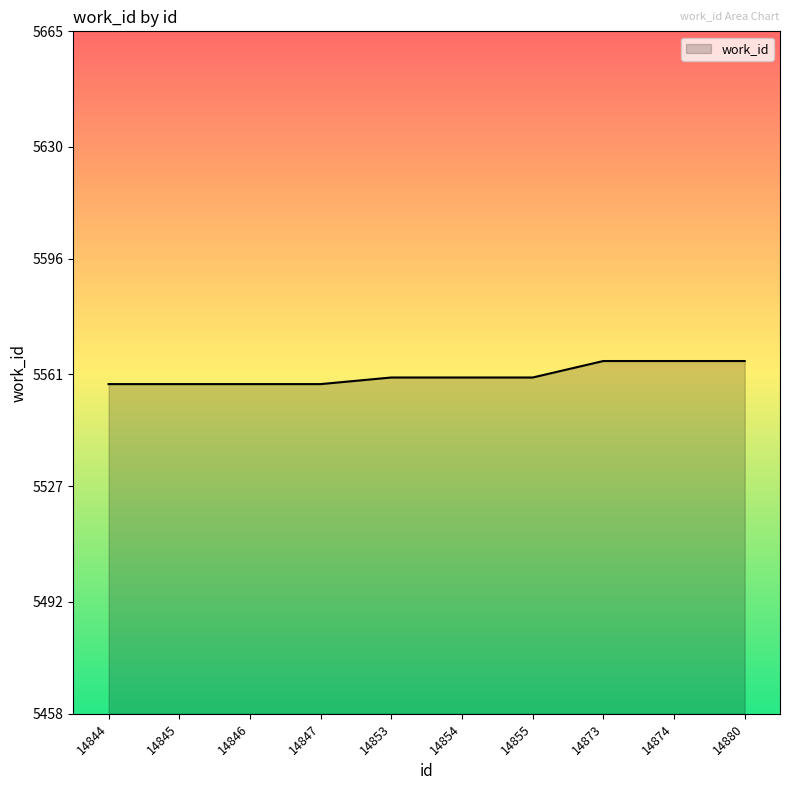

What is the minimum value shown in the chart?

5558